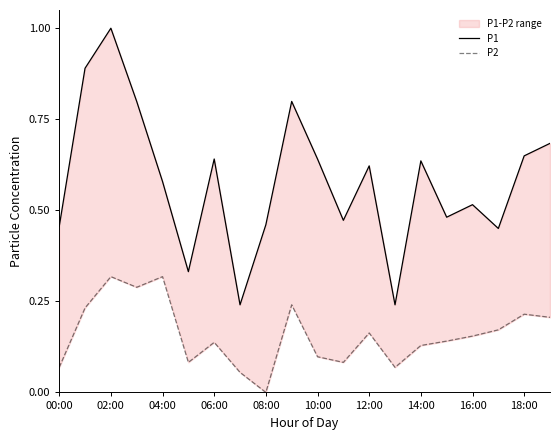

At how many categories does at least one series exceed 0?

20